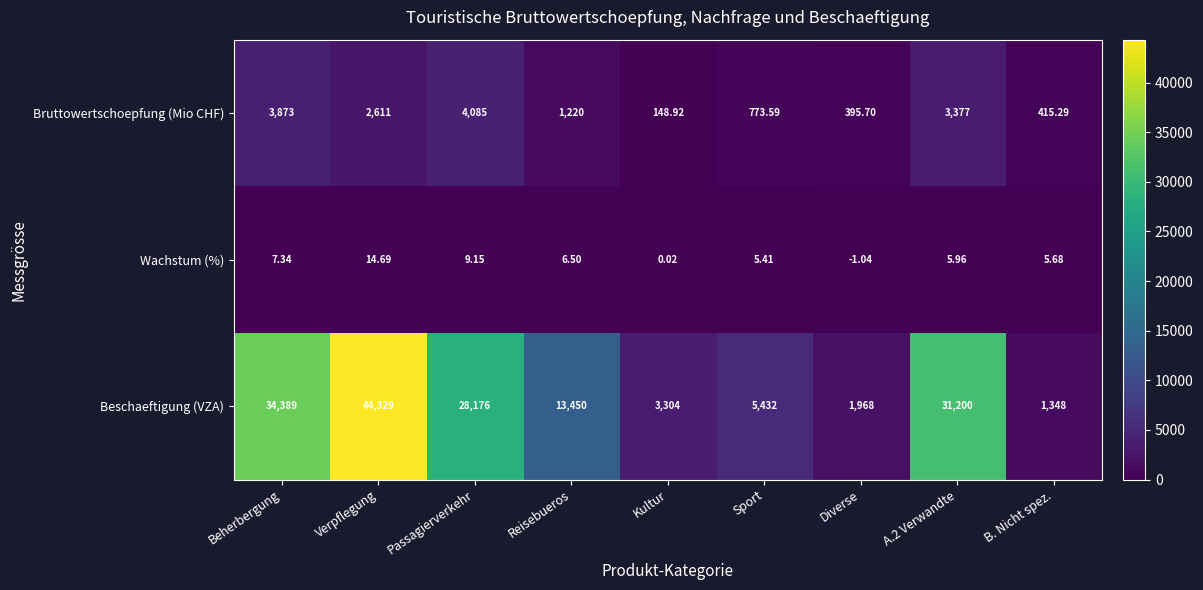

At which category is the sum across all series the highest?

Verpflegung